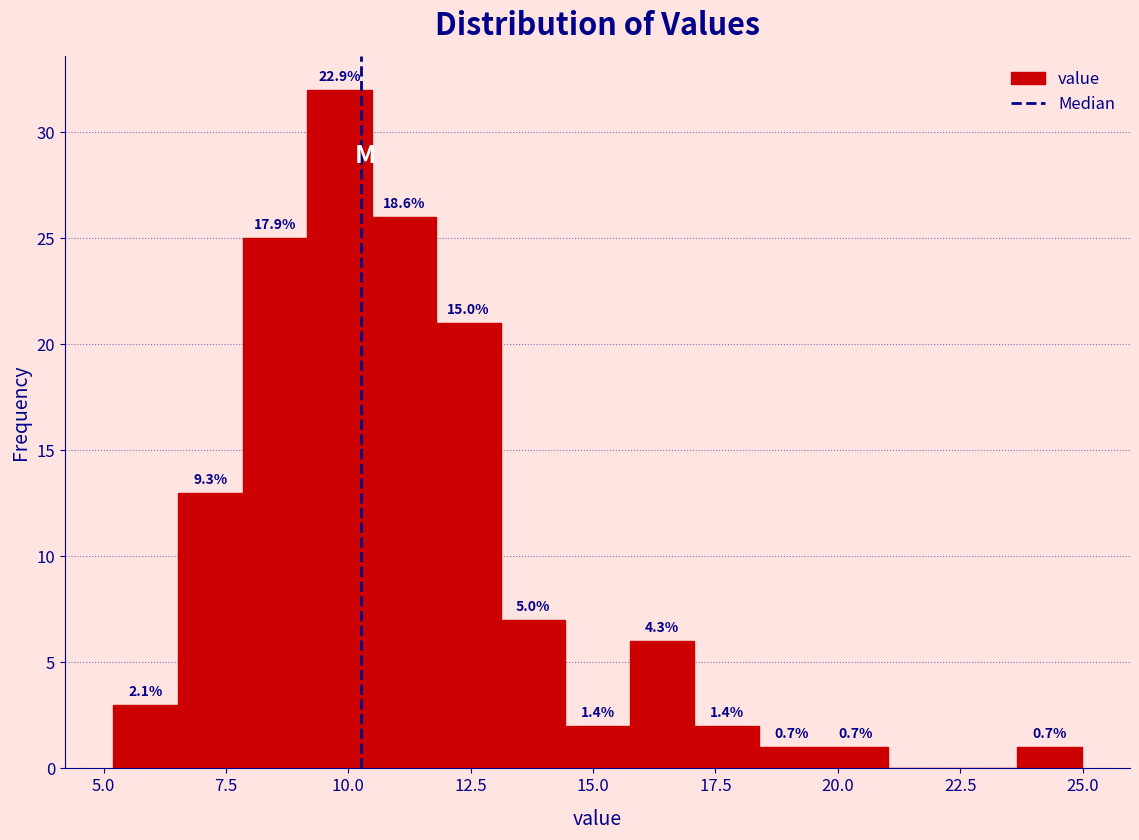

Around what value on the x-axis is the tallest bar? Give the approximate position of its centre, as read against the axis.

10.0